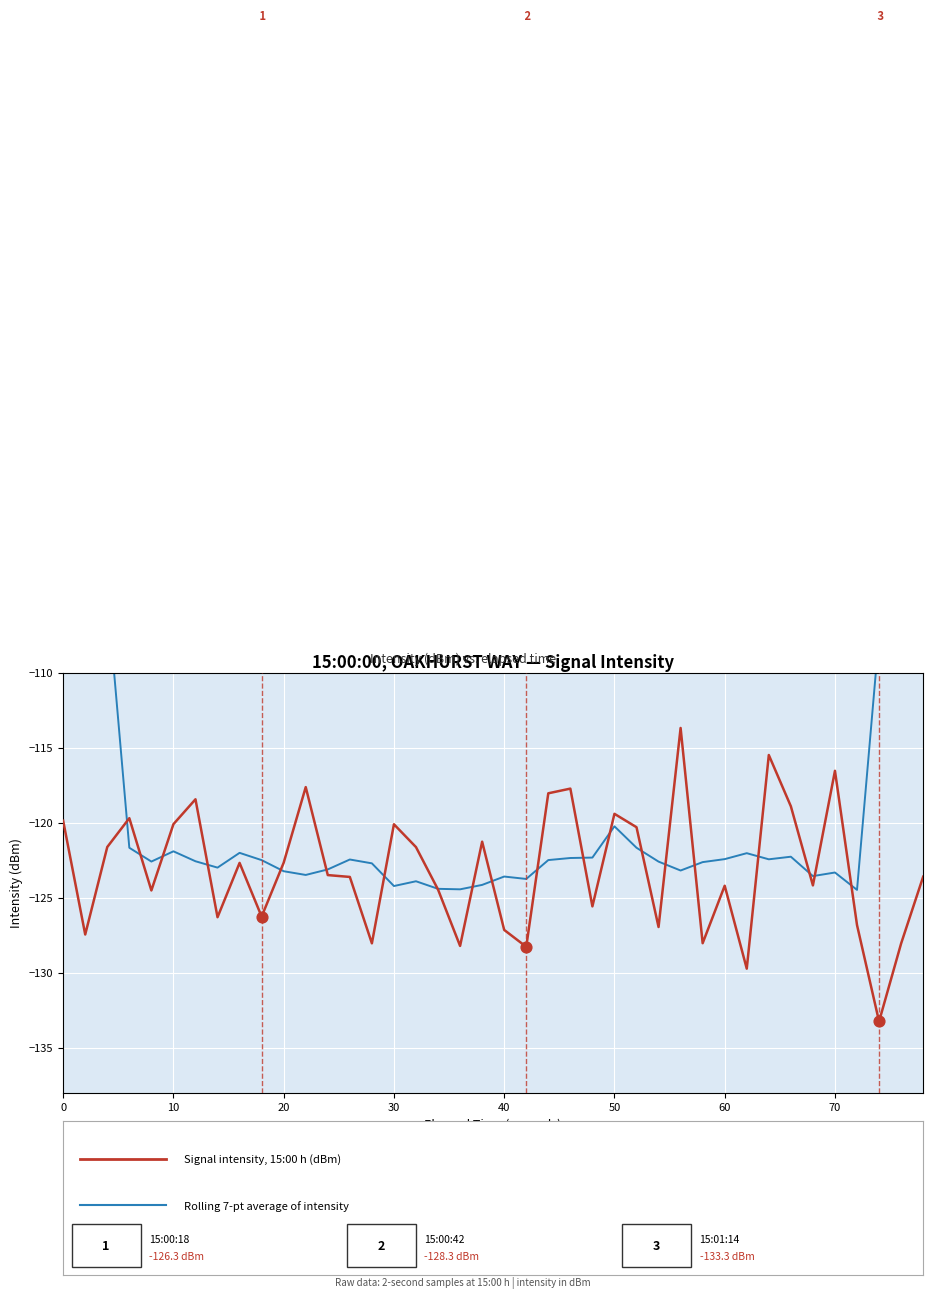

Which series contains the highest Y value?

Rolling avg (7-pt), intensity